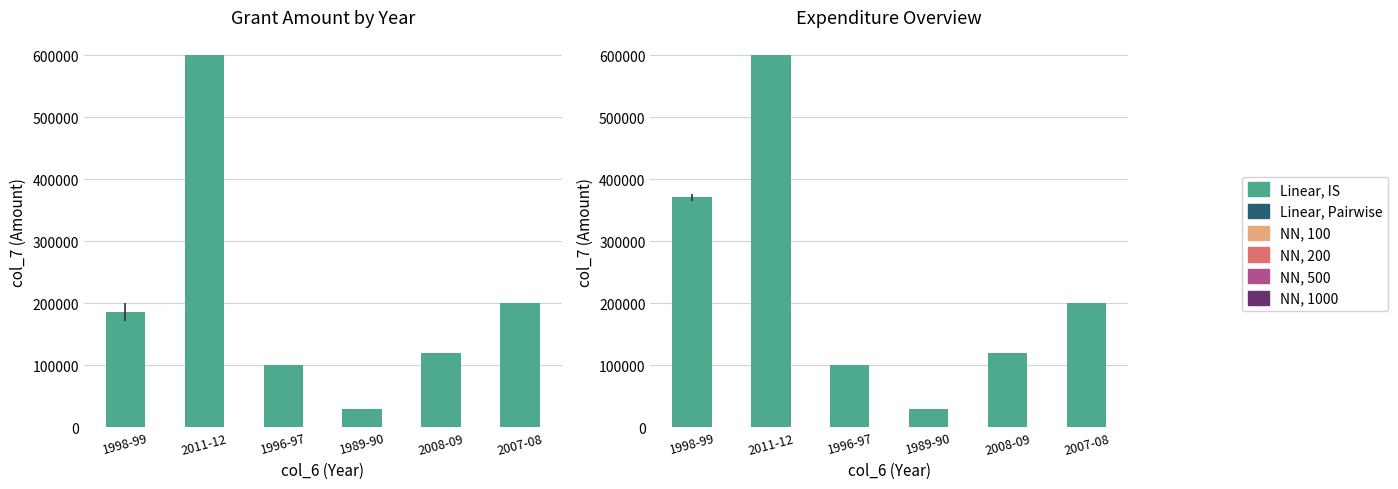

What is the label of the 3rd bar from the right?

1989-90